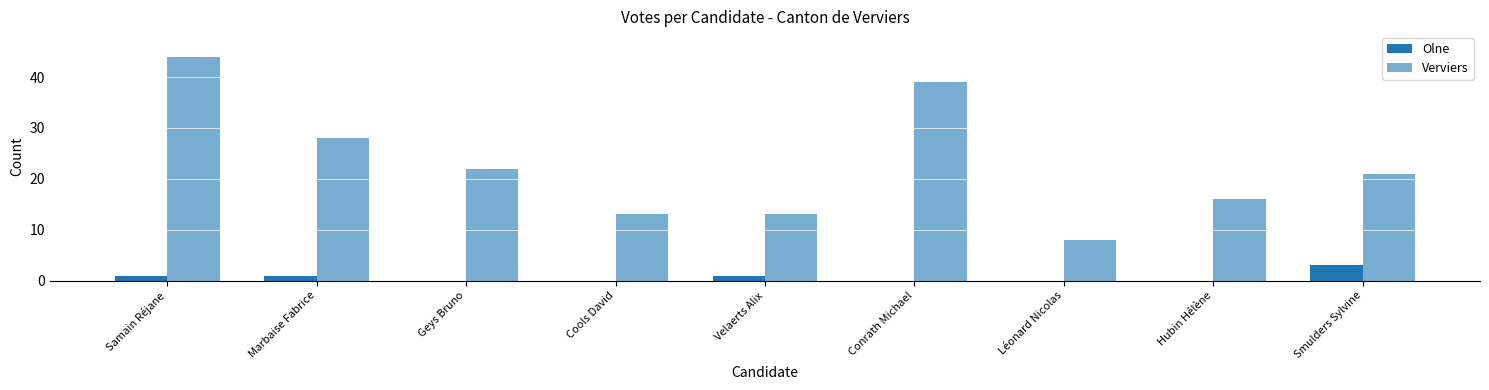

What value does the Verviers series have at Marbaise Fabrice, to the nearest 10?

30